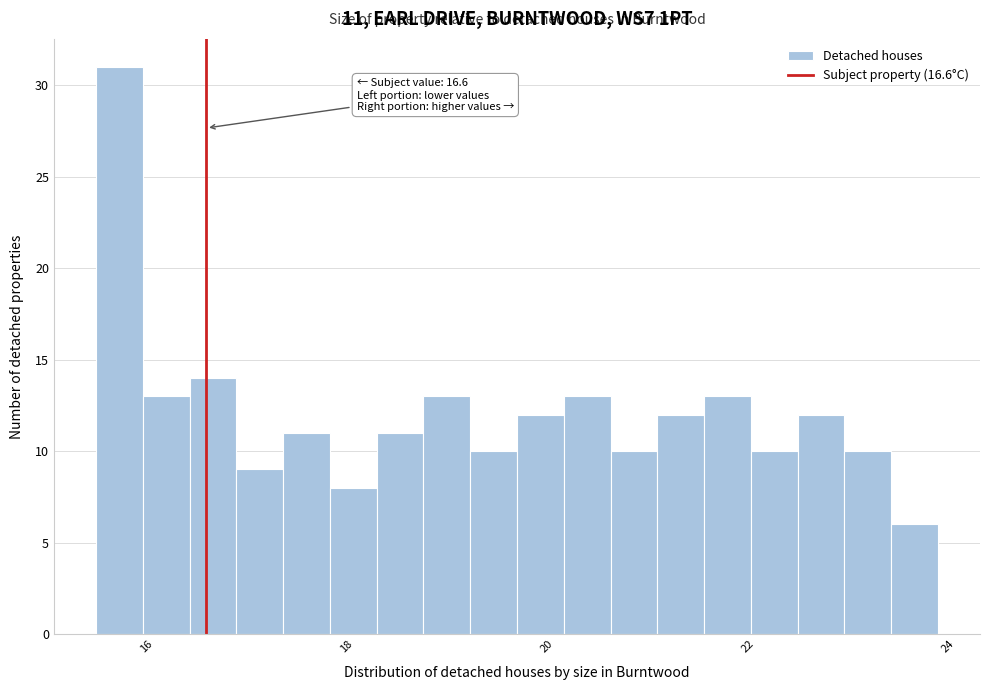

Read against the x-axis, roughly where is the centre of the tallest bar?

15.8